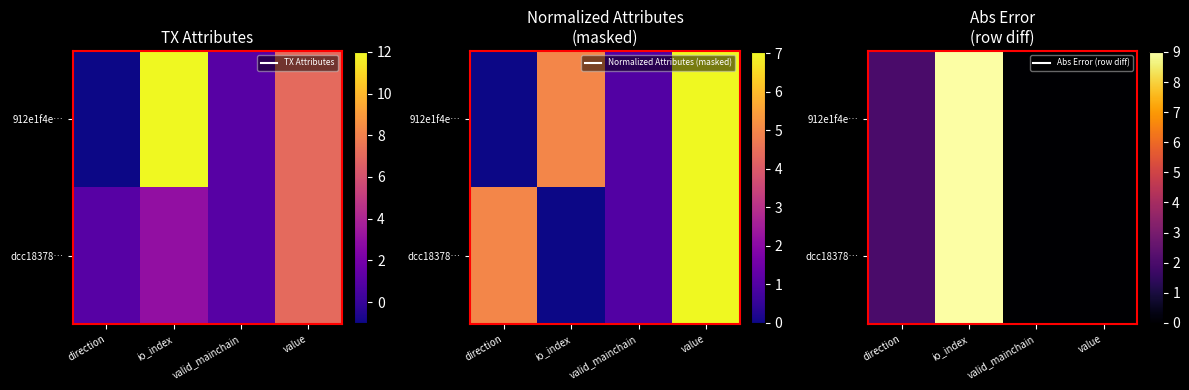

List the labels in order of dcc18378… value, smallest first.

valid_mainchain, value, direction, io_index